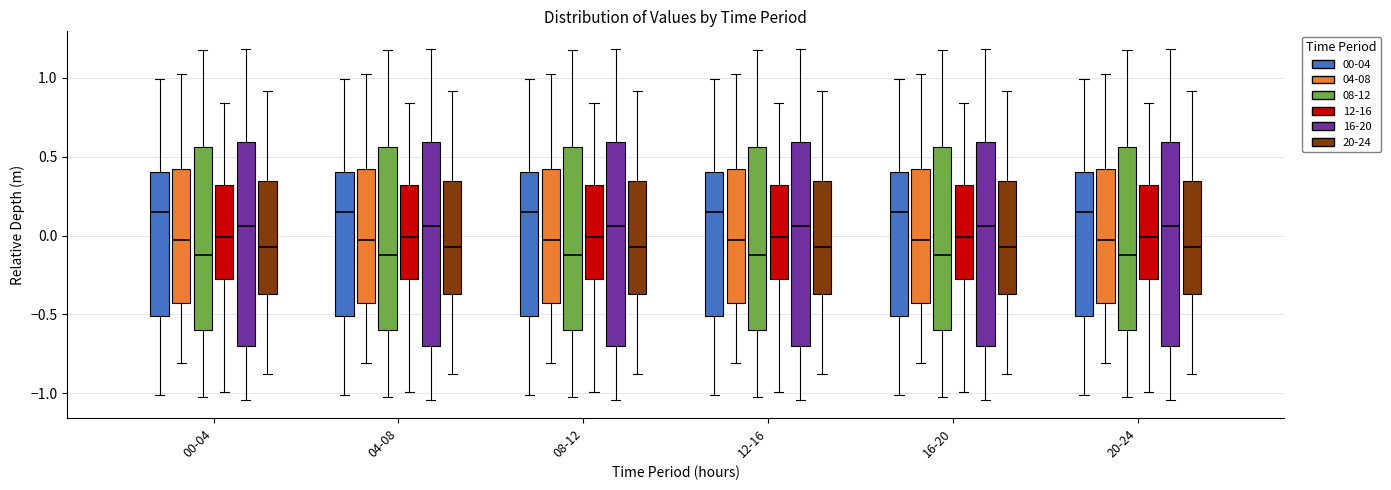

Reading left to right, transcribe this box plot: for each box, give where its median line is, the range the box spans, and where its two whiskers end, as read against the y-axis. The values are not printed on the chart, so give them approximately, as read against the axis.

00-04 (00-04): median 0.15, box -0.50 to 0.40, whiskers -1.00 to 1.00
00-04 (04-08): median -0.05, box -0.45 to 0.40, whiskers -0.80 to 1.00
00-04 (08-12): median -0.15, box -0.60 to 0.55, whiskers -1.05 to 1.15
00-04 (12-16): median 0.00, box -0.30 to 0.30, whiskers -1.00 to 0.85
00-04 (16-20): median 0.05, box -0.70 to 0.60, whiskers -1.05 to 1.20
00-04 (20-24): median -0.05, box -0.35 to 0.35, whiskers -0.90 to 0.90
04-08 (00-04): median 0.15, box -0.50 to 0.40, whiskers -1.00 to 1.00
04-08 (04-08): median -0.05, box -0.45 to 0.40, whiskers -0.80 to 1.00
04-08 (08-12): median -0.15, box -0.60 to 0.55, whiskers -1.05 to 1.15
04-08 (12-16): median 0.00, box -0.30 to 0.30, whiskers -1.00 to 0.85
04-08 (16-20): median 0.05, box -0.70 to 0.60, whiskers -1.05 to 1.20
04-08 (20-24): median -0.05, box -0.35 to 0.35, whiskers -0.90 to 0.90
08-12 (00-04): median 0.15, box -0.50 to 0.40, whiskers -1.00 to 1.00
08-12 (04-08): median -0.05, box -0.45 to 0.40, whiskers -0.80 to 1.00
08-12 (08-12): median -0.15, box -0.60 to 0.55, whiskers -1.05 to 1.15
08-12 (12-16): median 0.00, box -0.30 to 0.30, whiskers -1.00 to 0.85
08-12 (16-20): median 0.05, box -0.70 to 0.60, whiskers -1.05 to 1.20
08-12 (20-24): median -0.05, box -0.35 to 0.35, whiskers -0.90 to 0.90
12-16 (00-04): median 0.15, box -0.50 to 0.40, whiskers -1.00 to 1.00
12-16 (04-08): median -0.05, box -0.45 to 0.40, whiskers -0.80 to 1.00
12-16 (08-12): median -0.15, box -0.60 to 0.55, whiskers -1.05 to 1.15
12-16 (12-16): median 0.00, box -0.30 to 0.30, whiskers -1.00 to 0.85
12-16 (16-20): median 0.05, box -0.70 to 0.60, whiskers -1.05 to 1.20
12-16 (20-24): median -0.05, box -0.35 to 0.35, whiskers -0.90 to 0.90
16-20 (00-04): median 0.15, box -0.50 to 0.40, whiskers -1.00 to 1.00
16-20 (04-08): median -0.05, box -0.45 to 0.40, whiskers -0.80 to 1.00
16-20 (08-12): median -0.15, box -0.60 to 0.55, whiskers -1.05 to 1.15
16-20 (12-16): median 0.00, box -0.30 to 0.30, whiskers -1.00 to 0.85
16-20 (16-20): median 0.05, box -0.70 to 0.60, whiskers -1.05 to 1.20
16-20 (20-24): median -0.05, box -0.35 to 0.35, whiskers -0.90 to 0.90
20-24 (00-04): median 0.15, box -0.50 to 0.40, whiskers -1.00 to 1.00
20-24 (04-08): median -0.05, box -0.45 to 0.40, whiskers -0.80 to 1.00
20-24 (08-12): median -0.15, box -0.60 to 0.55, whiskers -1.05 to 1.15
20-24 (12-16): median 0.00, box -0.30 to 0.30, whiskers -1.00 to 0.85
20-24 (16-20): median 0.05, box -0.70 to 0.60, whiskers -1.05 to 1.20
20-24 (20-24): median -0.05, box -0.35 to 0.35, whiskers -0.90 to 0.90